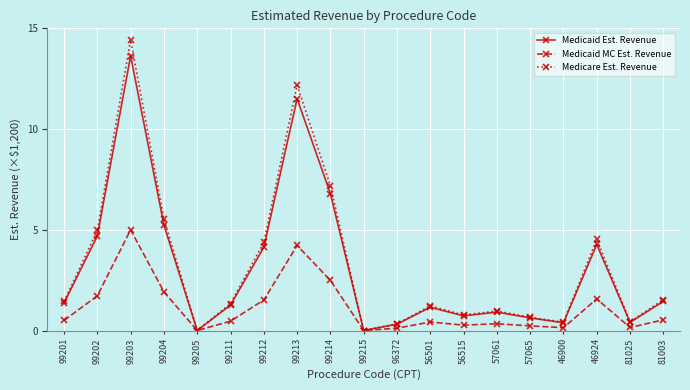

At which category does the chart reach its peak across all series?

99203